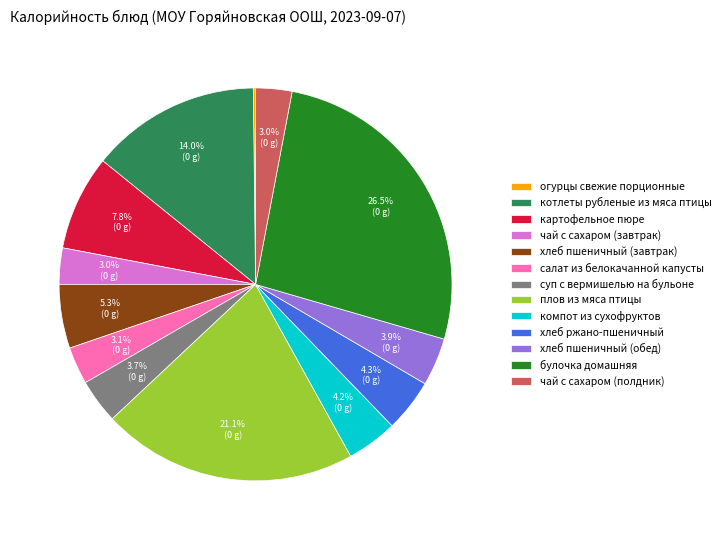

To the nearest percent, what is the difference between the largest and smallest slice percentages?

26%